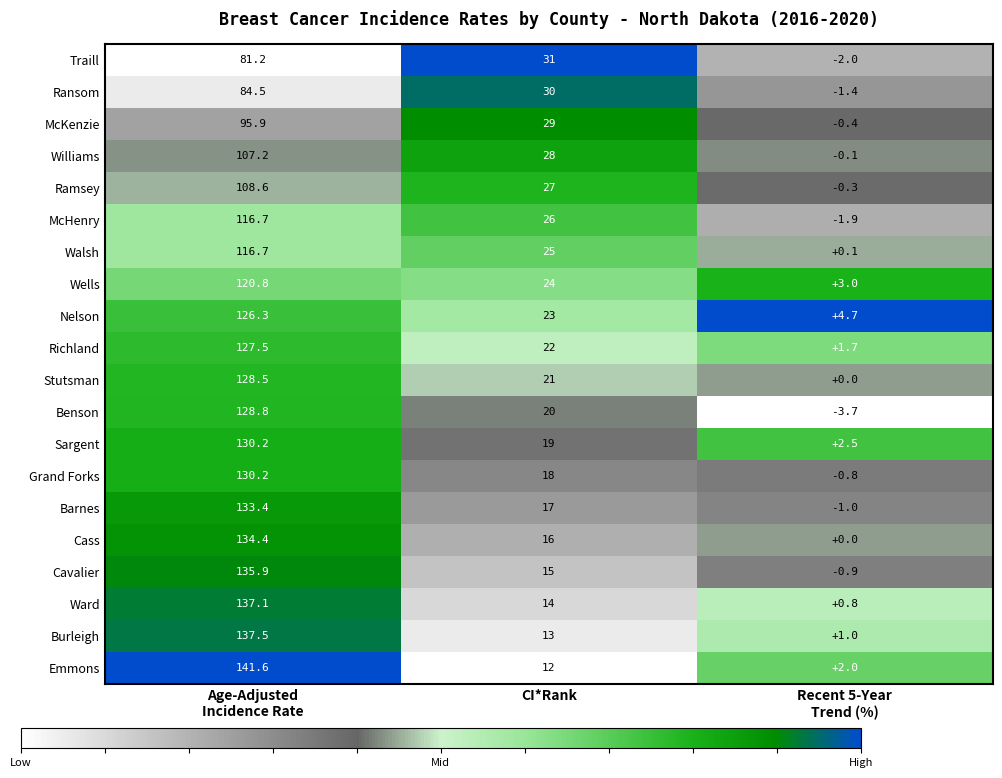

What is the total value across all series at Recent 5-Year
Trend (%)?

3.3